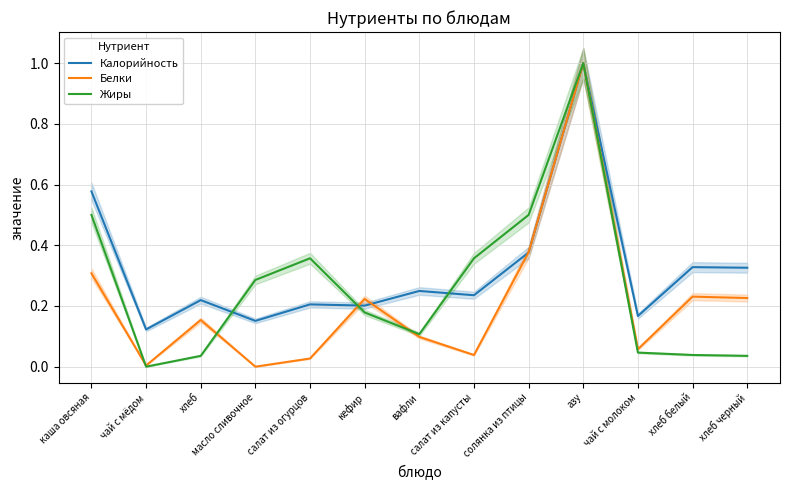

What value does the Калорийность series have at солянка из птицы?

0.4